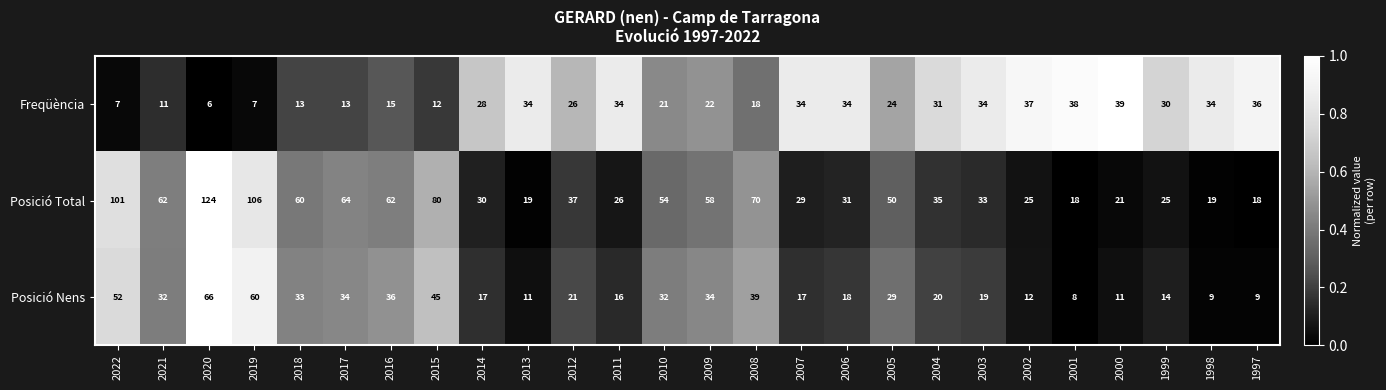

The value of Posició Nens at 2013 is 2. True or false?

False